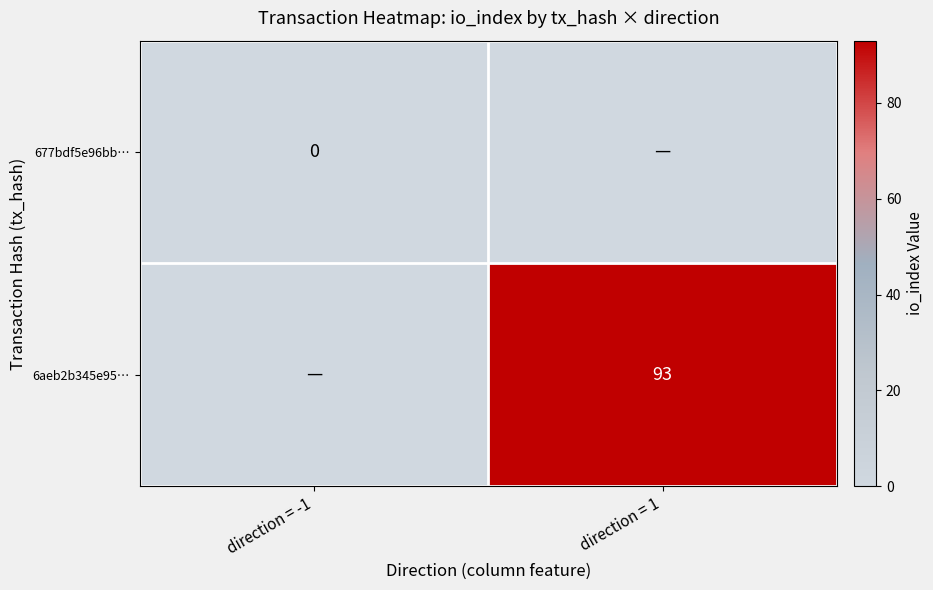

Count the number of categories in the chart.

2